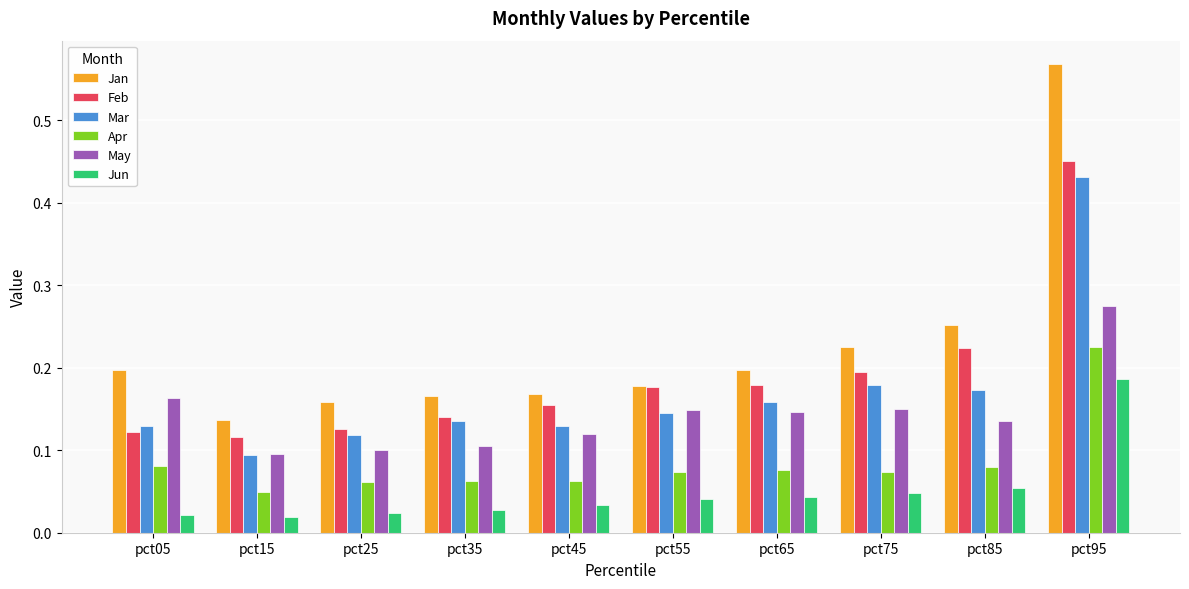

Which series changed the most between pct35 and pct95?

Jan